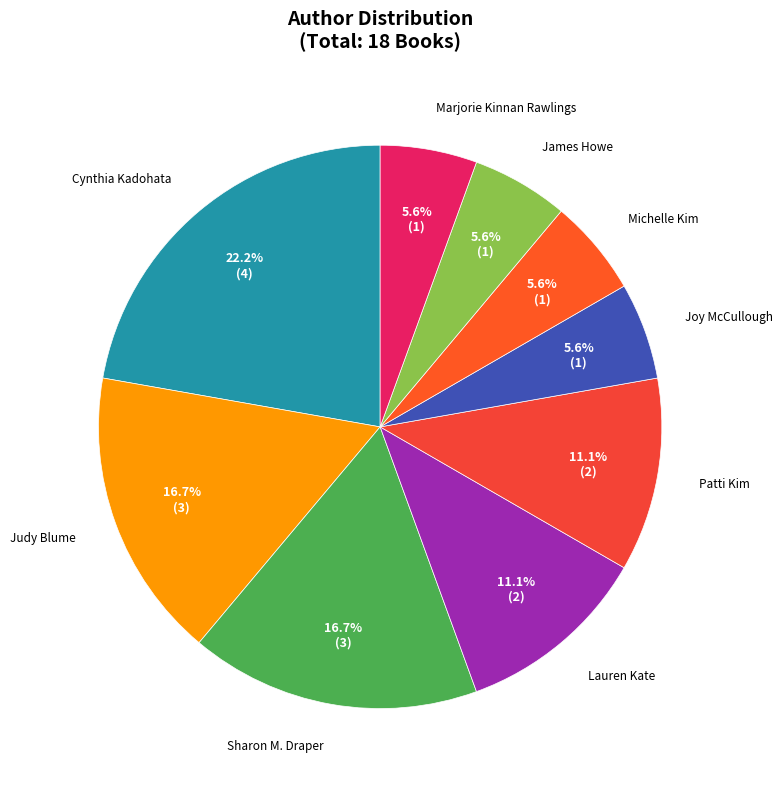

Which slice is the smallest?

Joy McCullough (147821077)